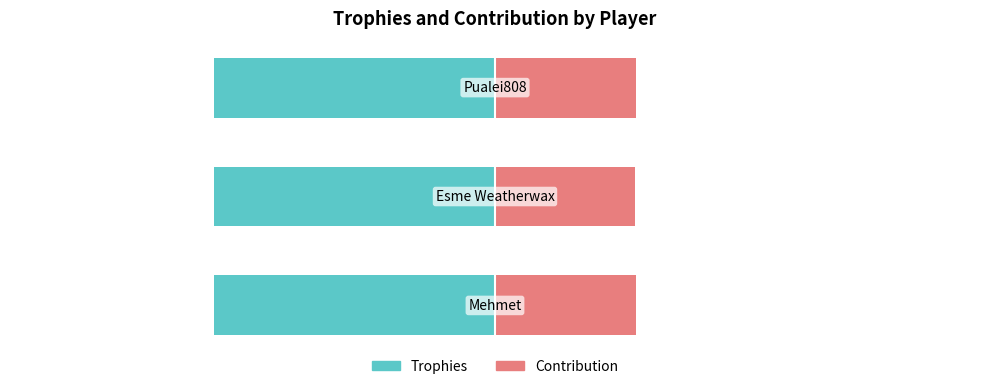

Reading right to left, what are all the values shown in this chart?

Trophies: 2=-0.7	1=-0.7	0=-0.7
Contribution: 2=0.3	1=0.3	0=0.3